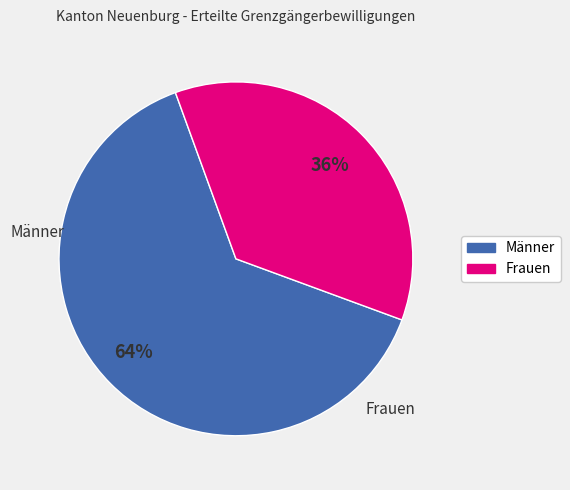

Is the sum of Männer and Frauen greater than half?

Yes